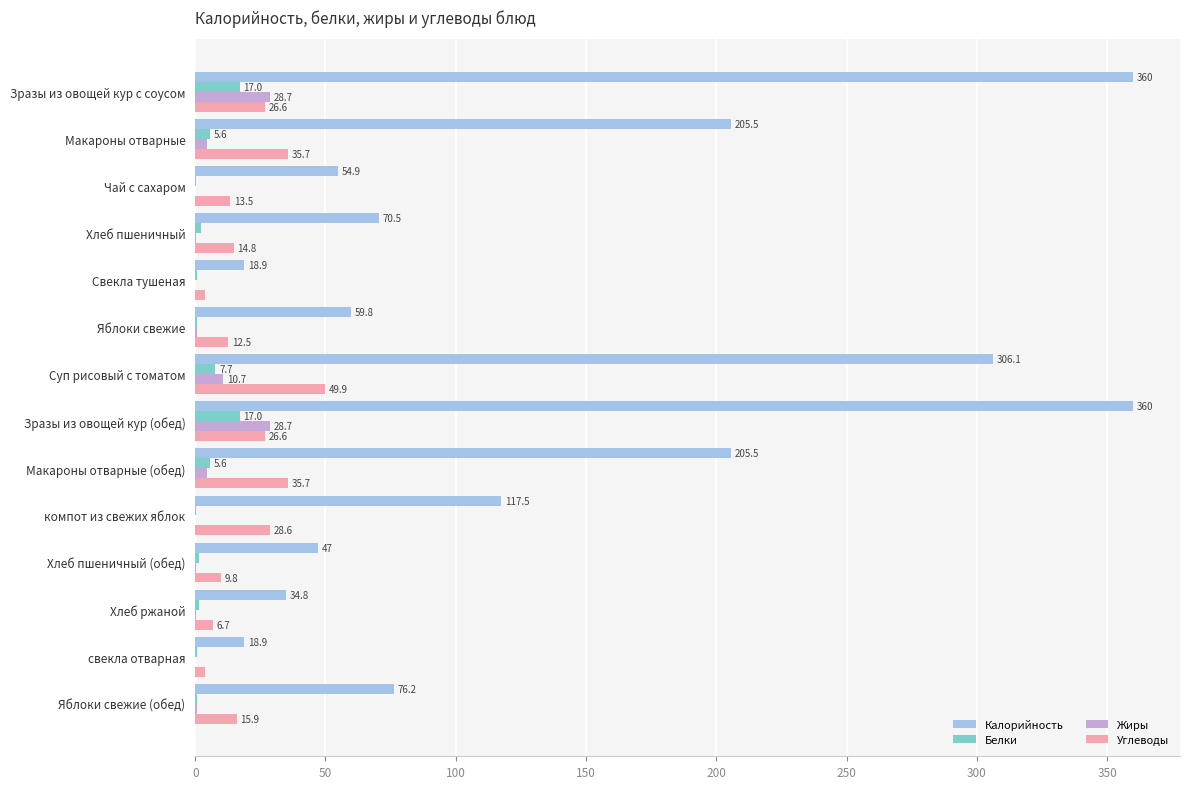

What is the sum of all Жиры values?

78.6